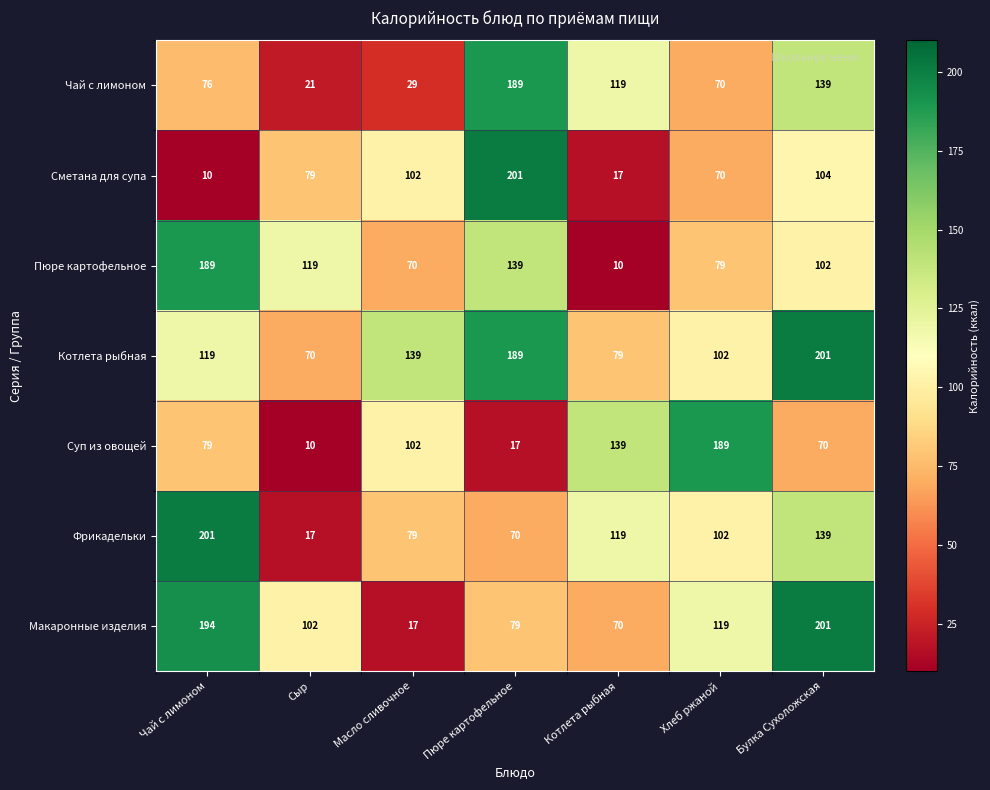

Is the value of Фрикадельки at Хлеб ржаной greater than the value of Котлета рыбная at Пюре картофельное?

No